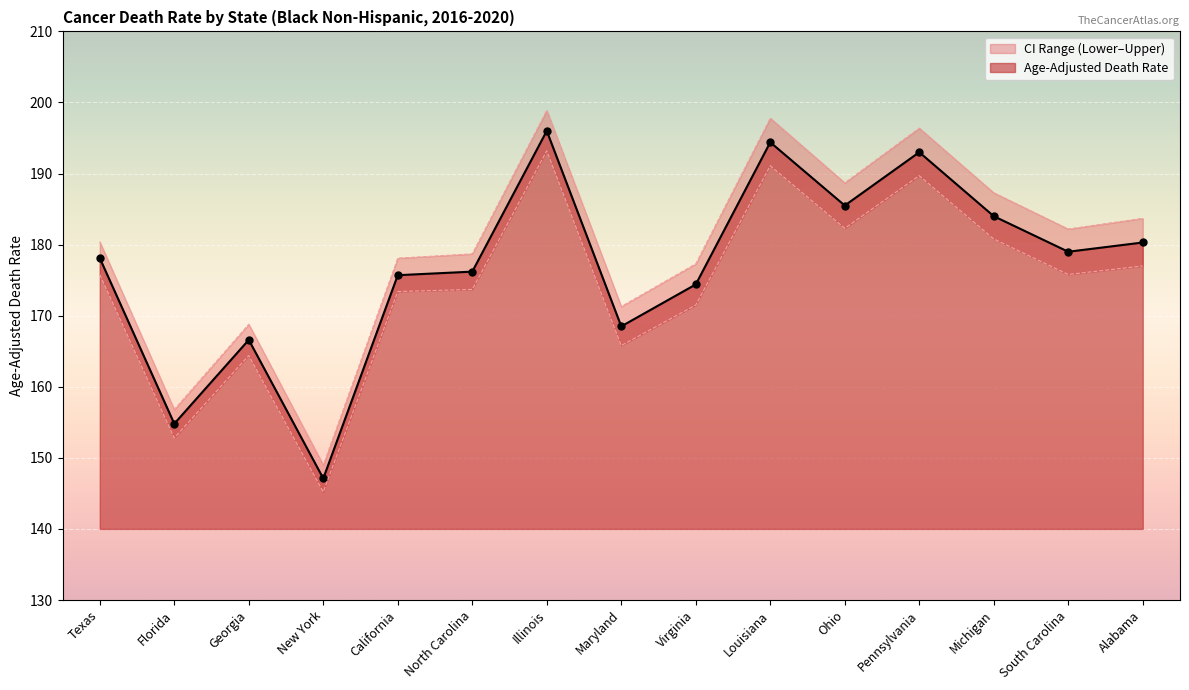

At New York, list the series in order from smallest to largest.

Lower CI (Rate), Age-Adjusted Death Rate, Upper CI (Rate)